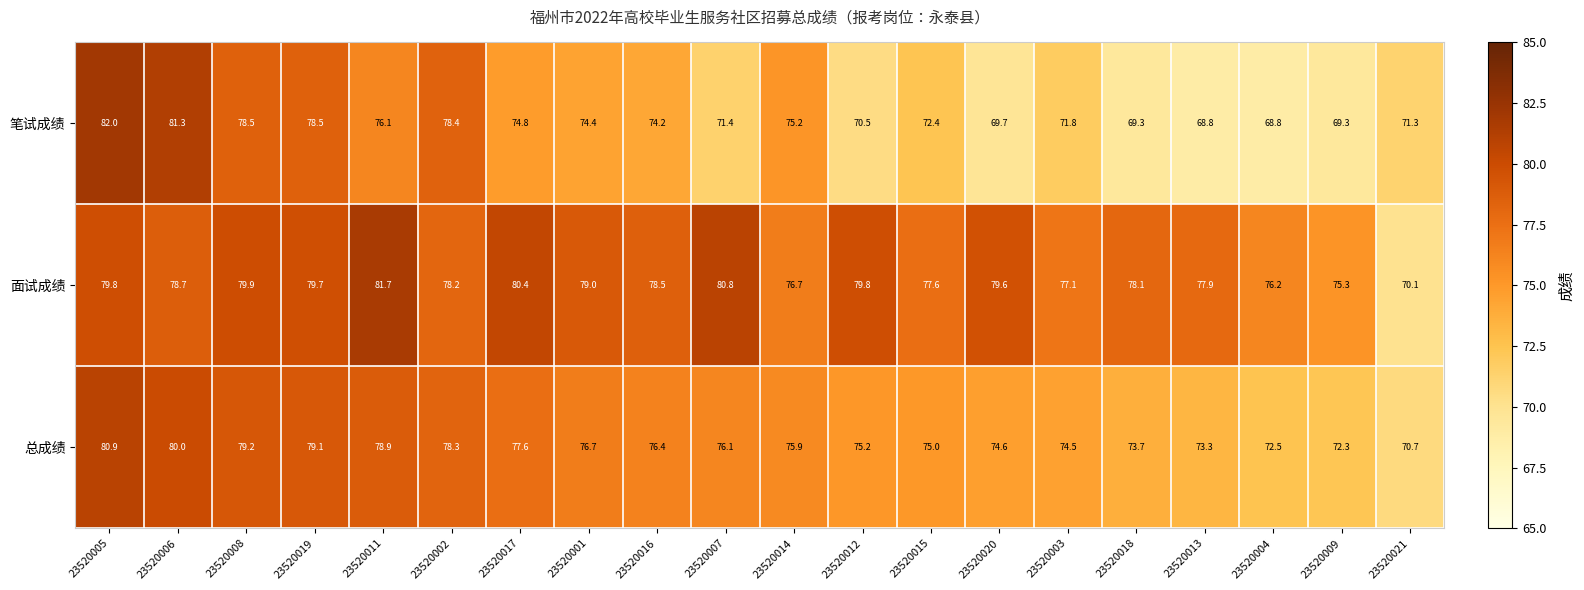

At which label does 面试成绩 first exceed 78?

23520005